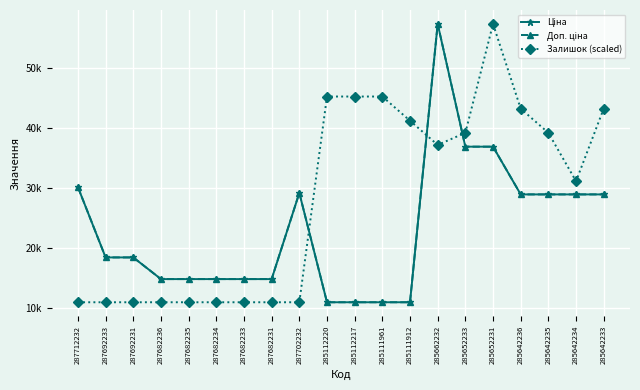

At which category is the sum across all series the highest?

285662232